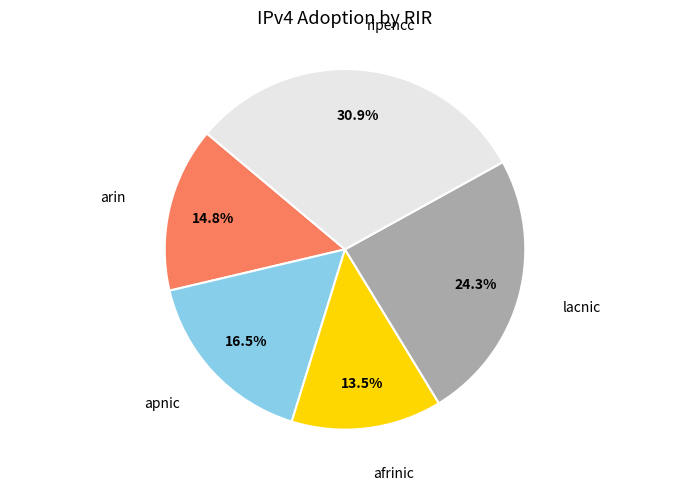

Is there a majority slice in this chart?

No